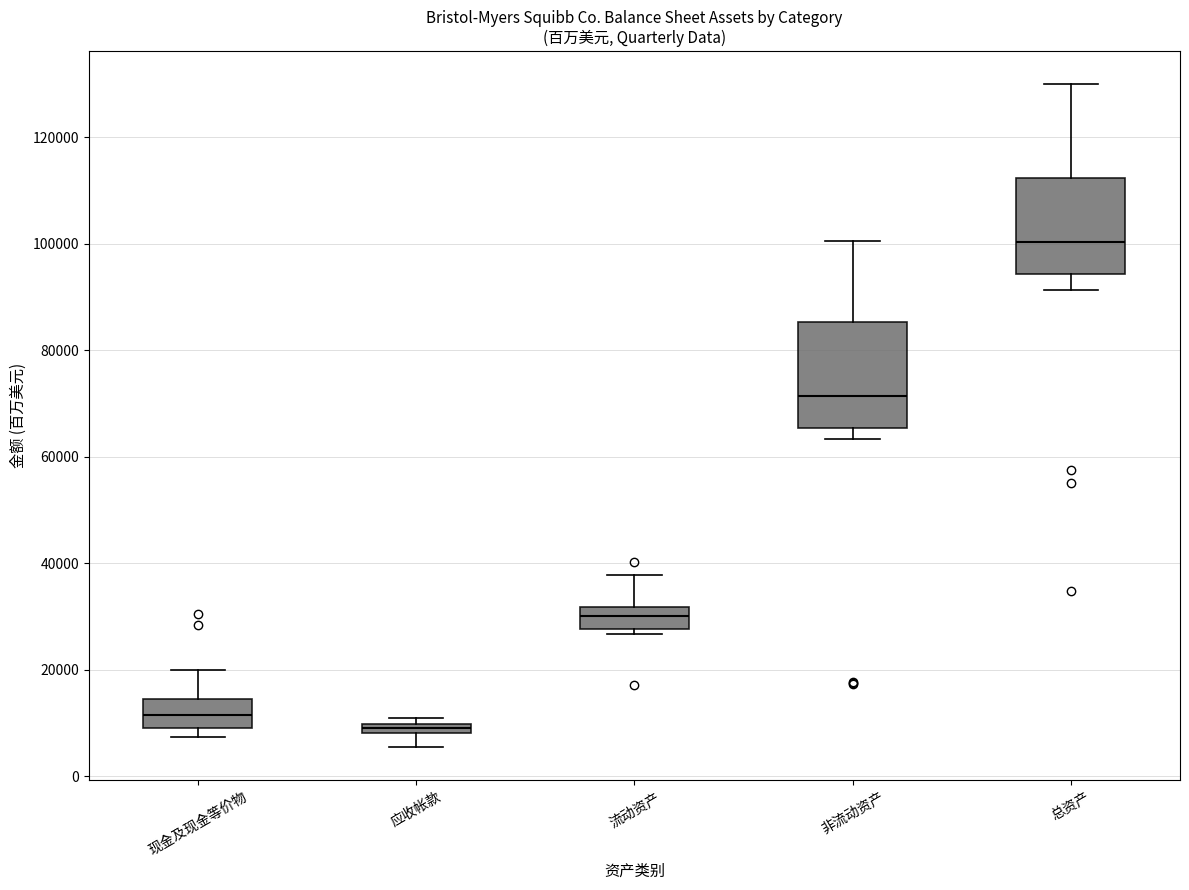

Where is the lower edge of the box for 流动资产 on the y-axis? The values are not printed on the chart, so give them approximately, as read against the axis.

28000